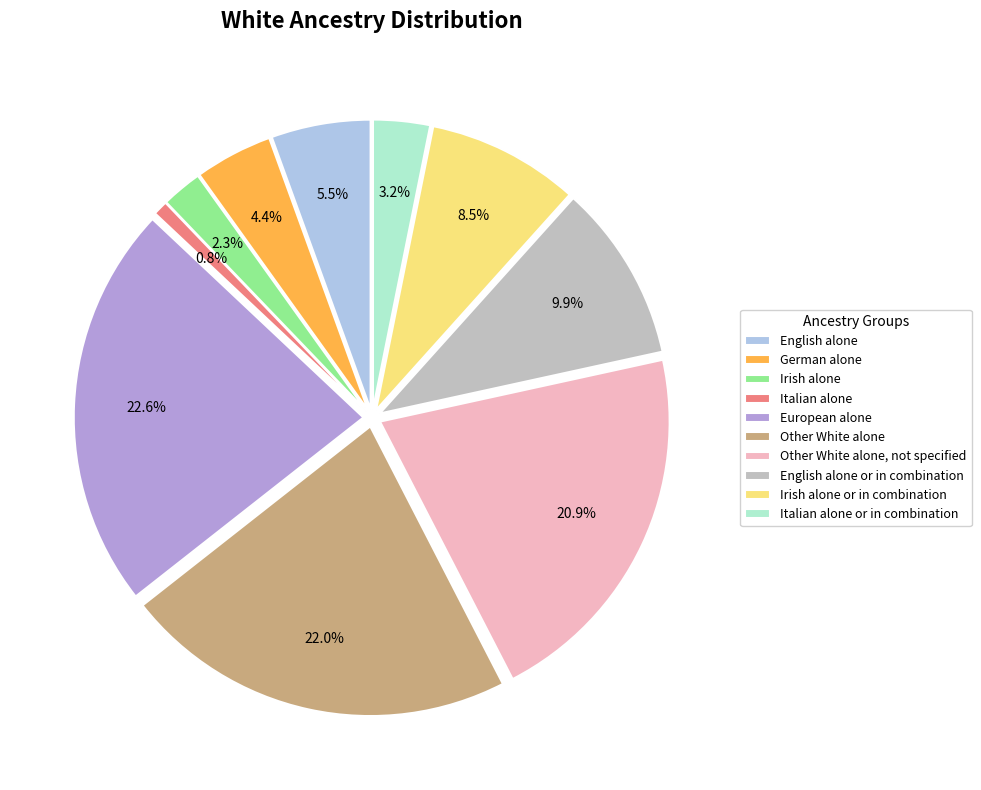

How many slices are in this pie chart?

10